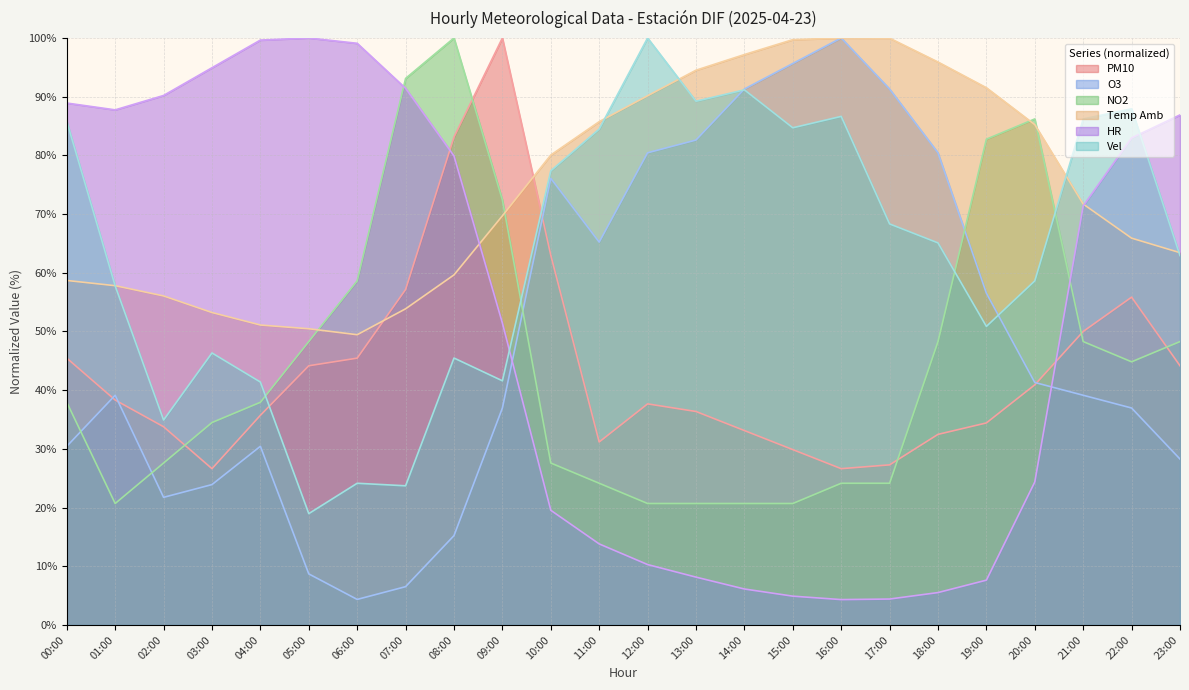

Is the value of NO2 at 18:00 greater than the value of Temp Amb at 00:00?

No